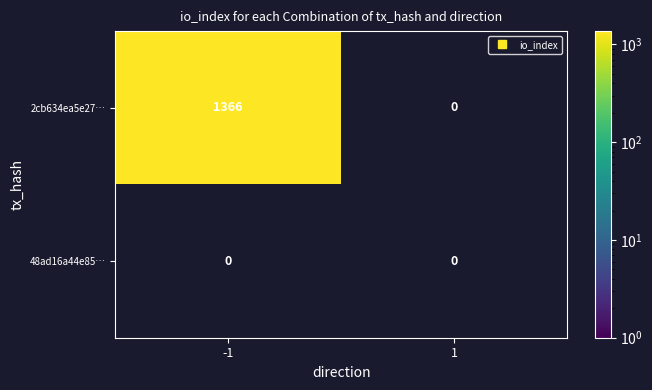

What is the total value across all series at -1?

1366